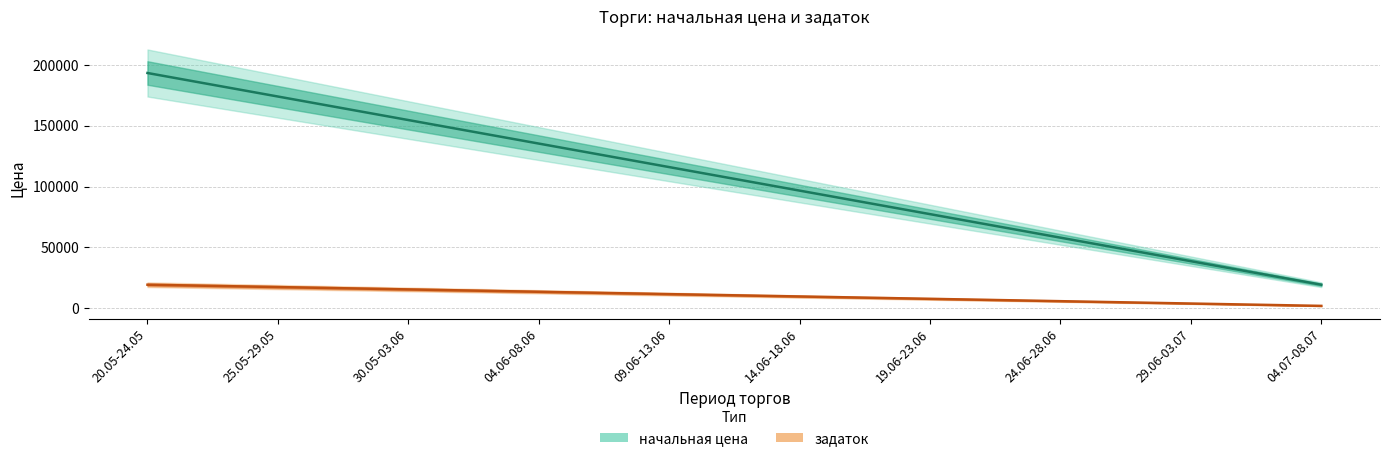

Which category has the highest value across all series?

20.05-24.05